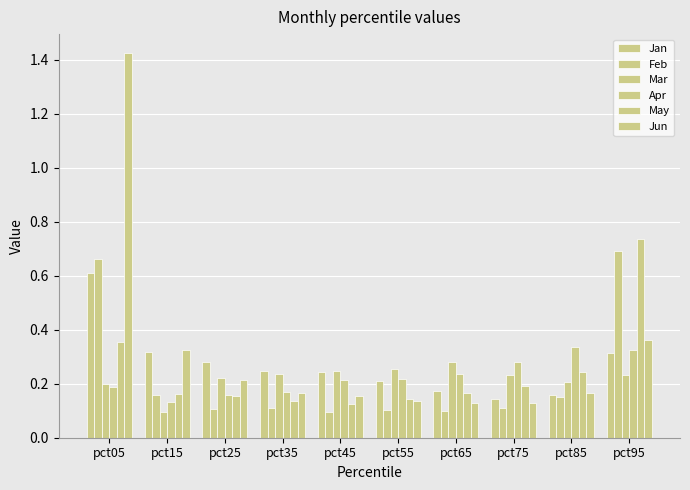

How many data points does each series have?

10